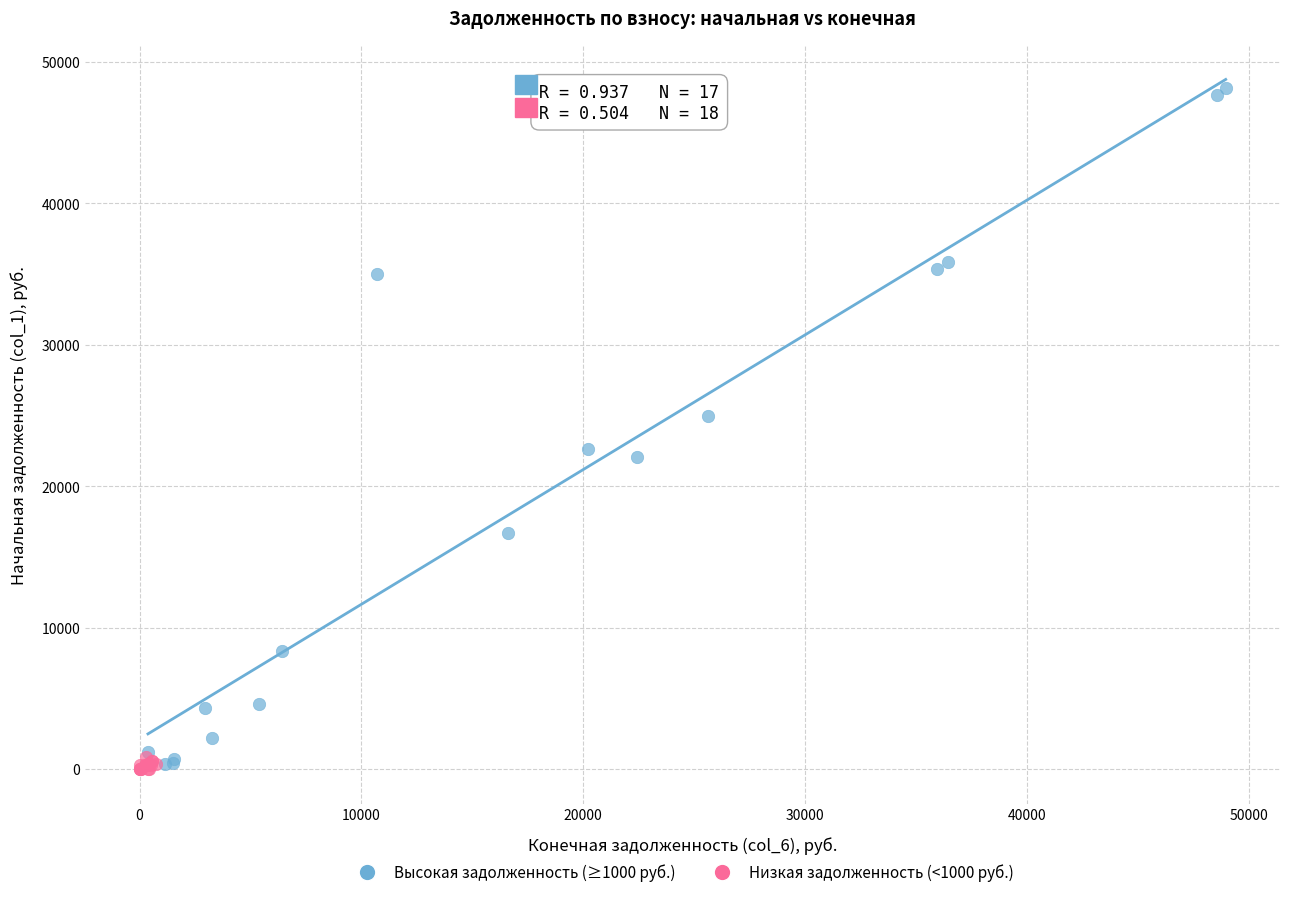

Which series has the largest Y range (max minus min)?

Высокая задолженность (≥1000 руб.)